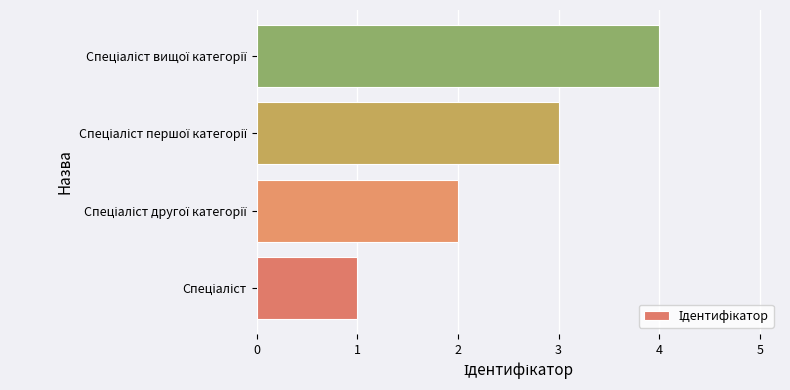

What is the maximum value shown in the chart?

4